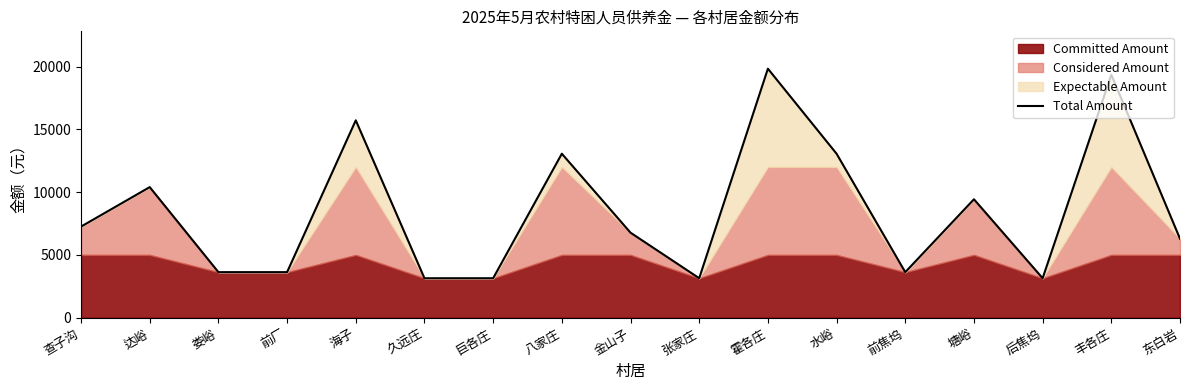

What is the sum of all values?

144584